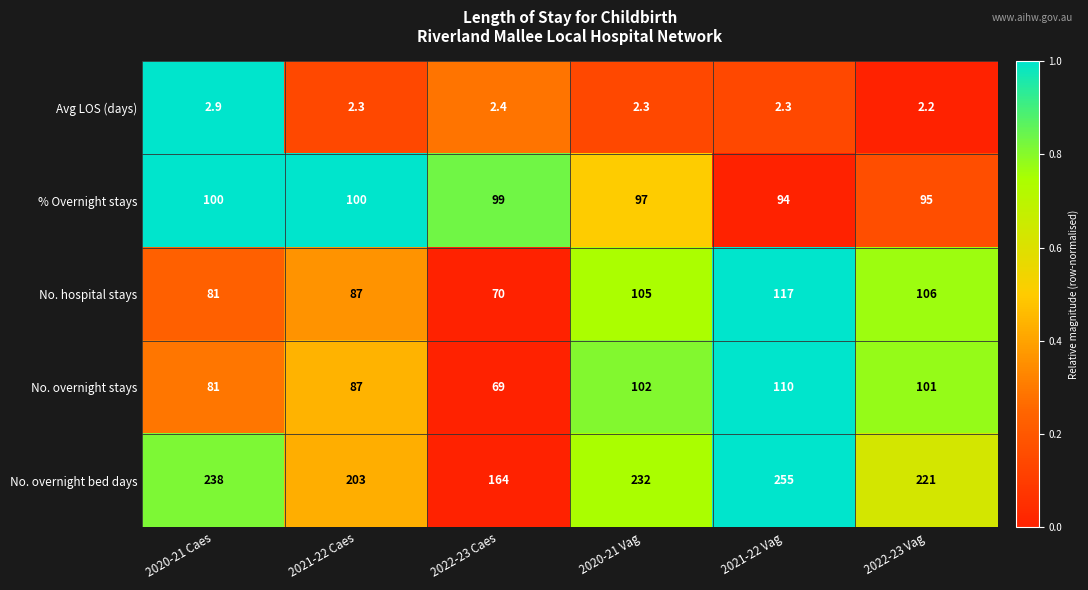

At which category is the sum across all series the highest?

2021-22 Vag